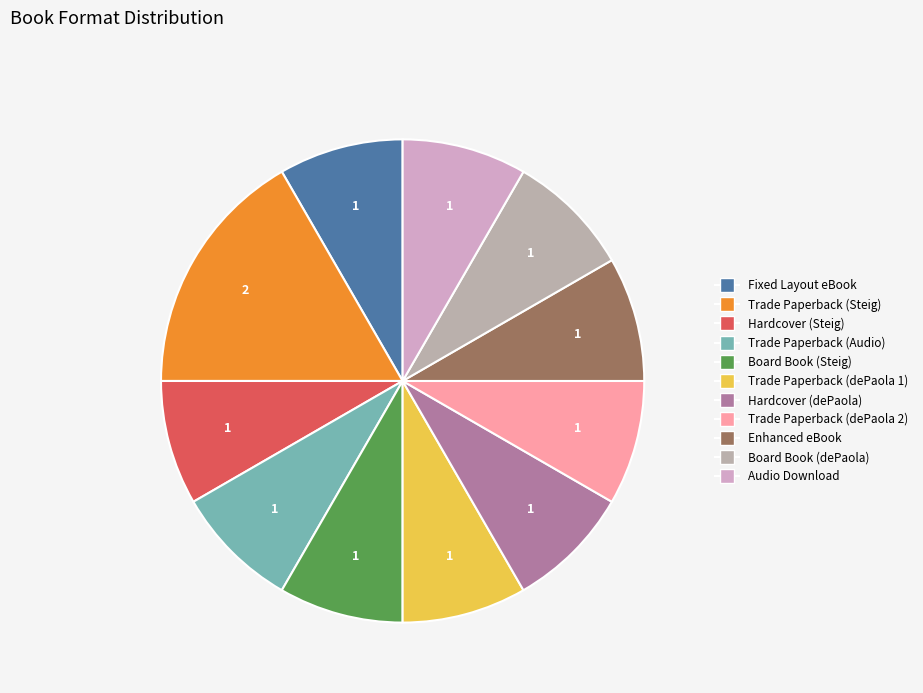

How many slices are in this pie chart?

11